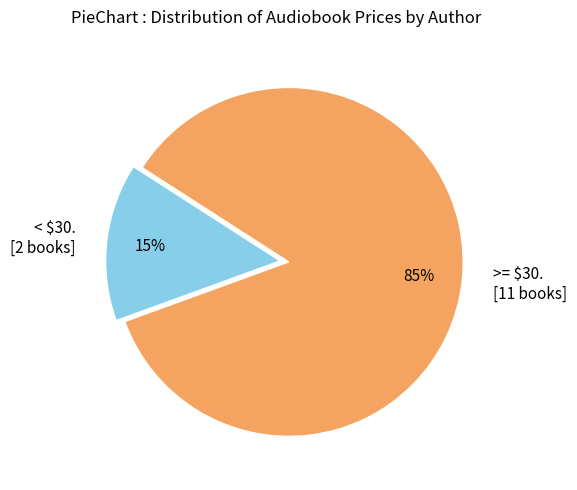

To the nearest percent, what percentage of the pie is >= $30. [11 books]?

85%